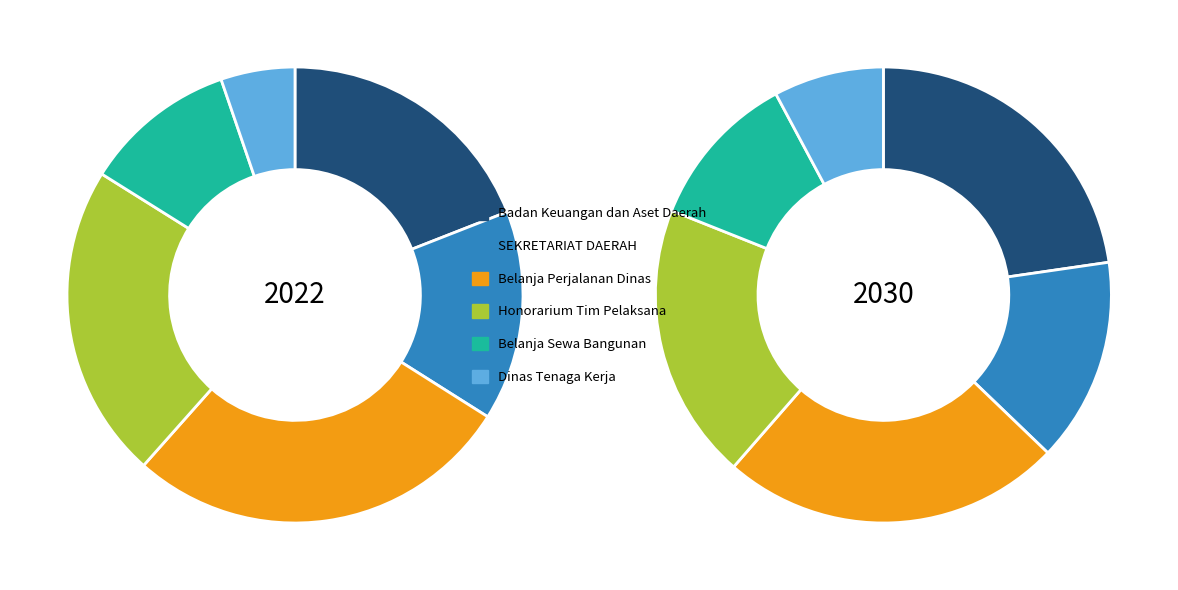

Which slice is the largest?

Belanja Perjalanan Dinas